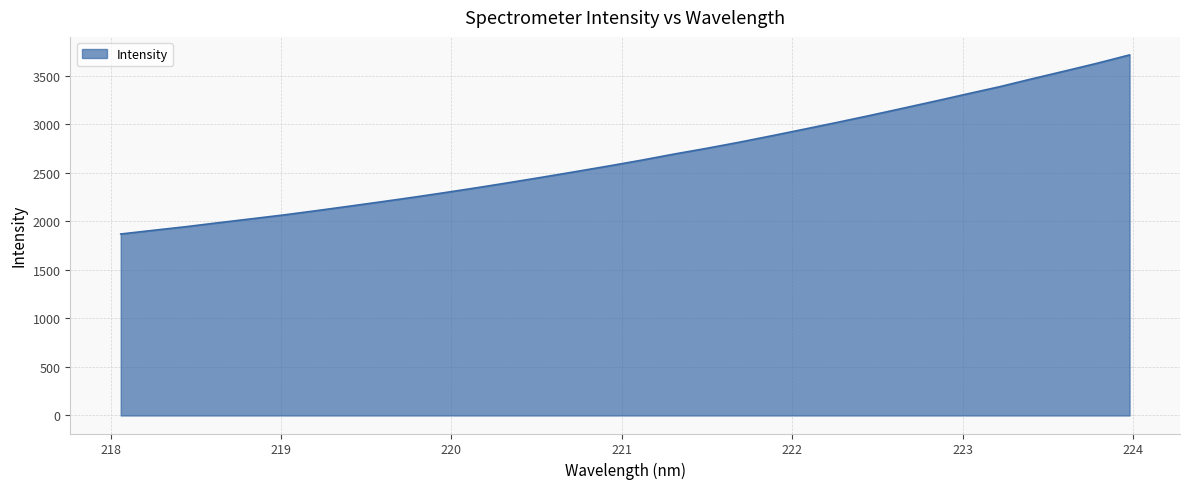

Reading right to left, transcribe all the data shown in this chart.

3713.4	3627.3	3546.7	3467.4	3385.7	3311.4	3235.9	3162.1	3088.8	3018.0	2949.0	2880.9	2814.4	2751.6	2692.5	2629.7	2570.5	2513.3	2457.0	2402.3	2349.0	2297.8	2248.1	2200.7	2154.5	2109.0	2065.1	2024.9	1985.0	1944.2	1906.9	1869.0